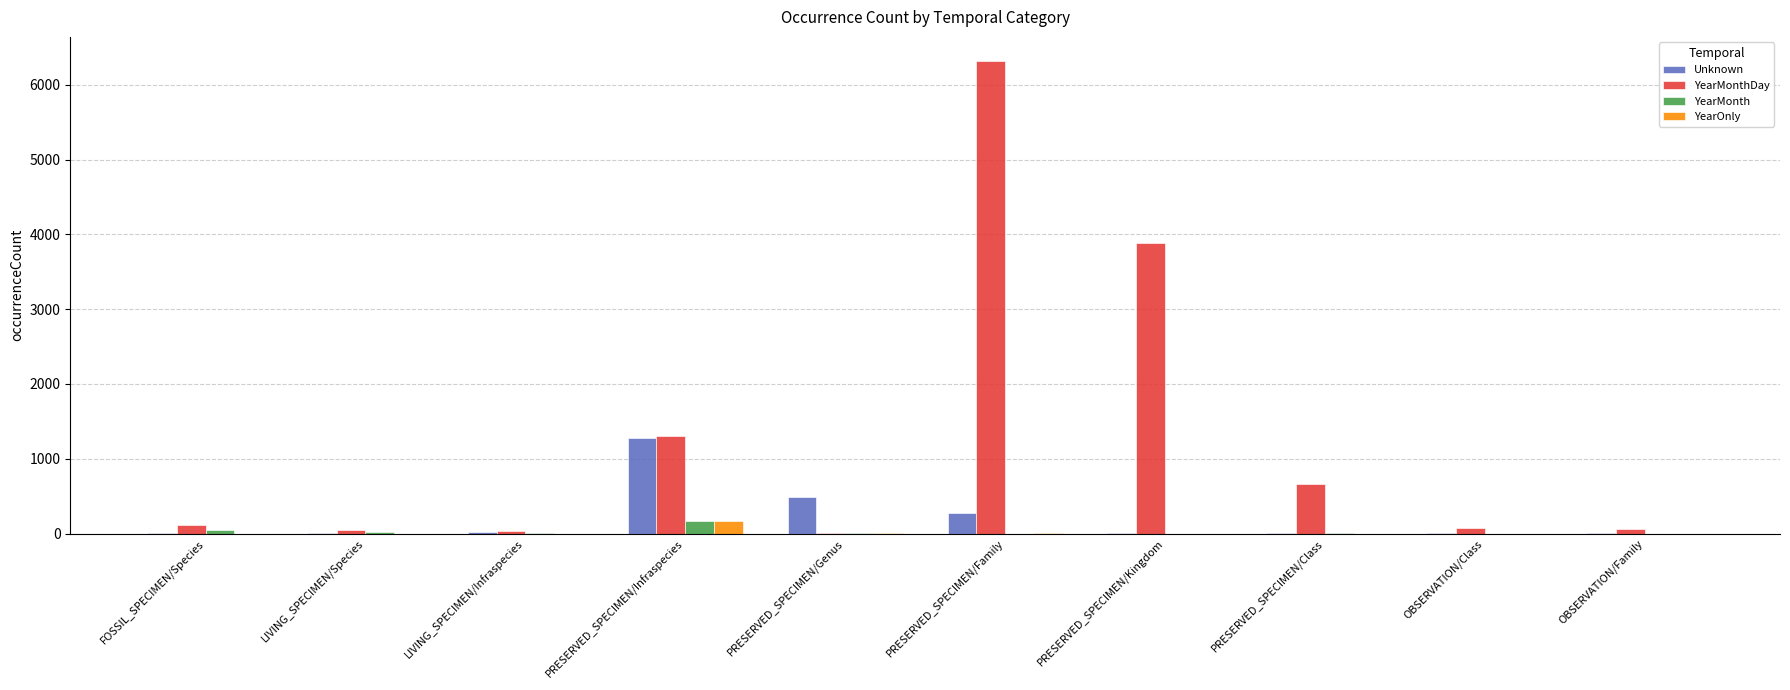

What is the difference between the YearMonth values at PRESERVED_SPECIMEN/Genus and FOSSIL_SPECIMEN/Species?

38